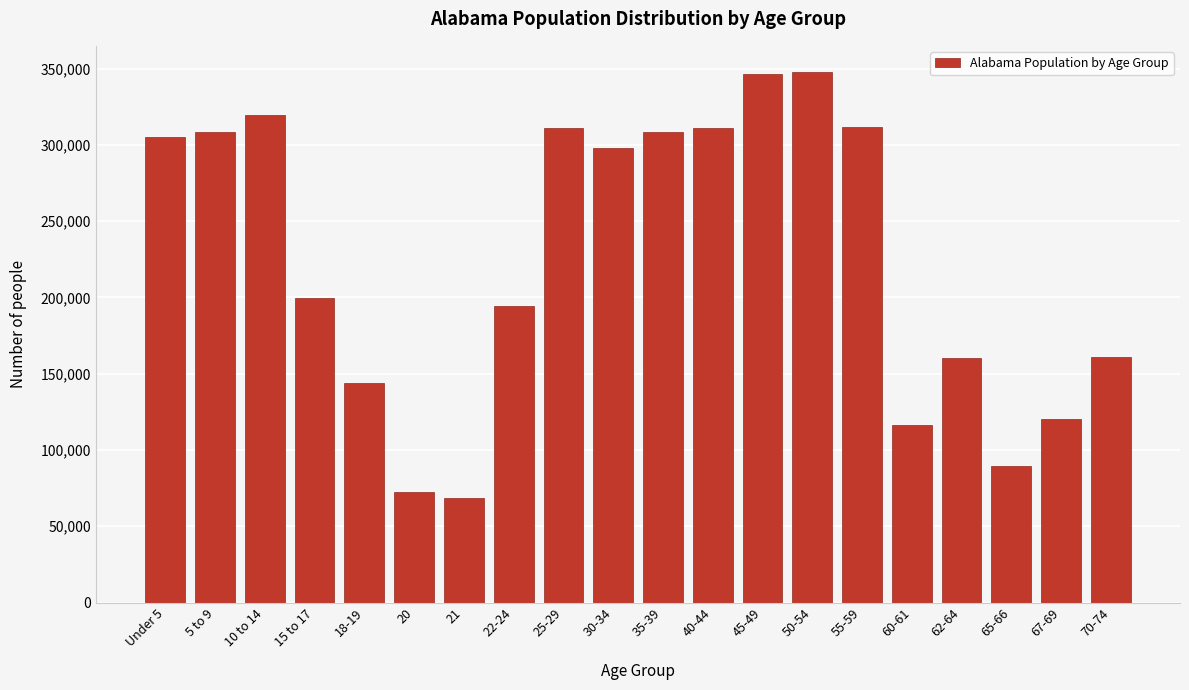

What is the difference between the maximum and minimum values?

279012